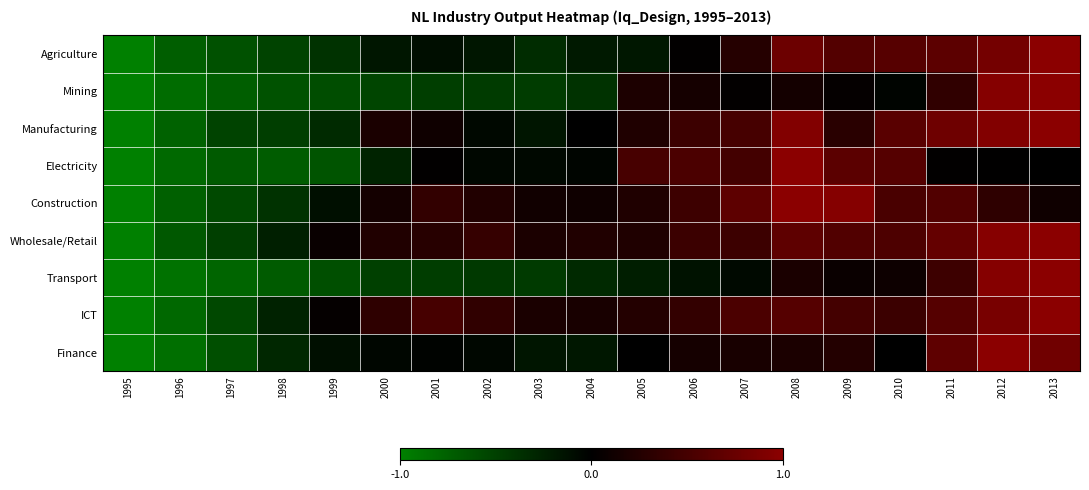

At how many categories does at least one series exceed 0?

15